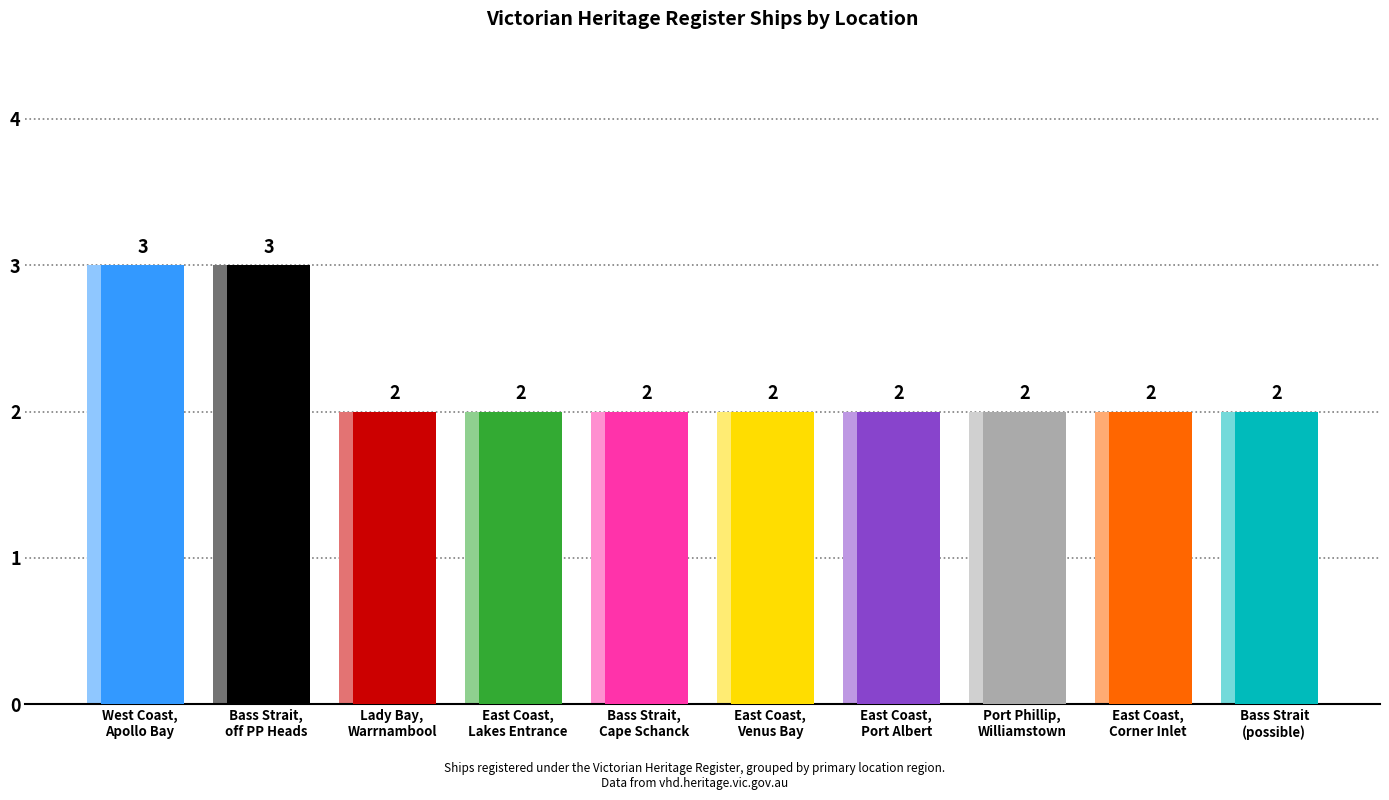

Rank the categories by value from lowest to highest.

Lady Bay, Warrnambool, East Coast, Lakes Entrance, Bass Strait, near Cape Schanck, East Coast, Venus Bay, East Coast, Port Albert Bar, Port Phillip, Williamstown, East Coast, Corner Inlet, Bass Strait (possible), West Coast, Apollo Bay, Bass Strait, off Port Phillip Heads